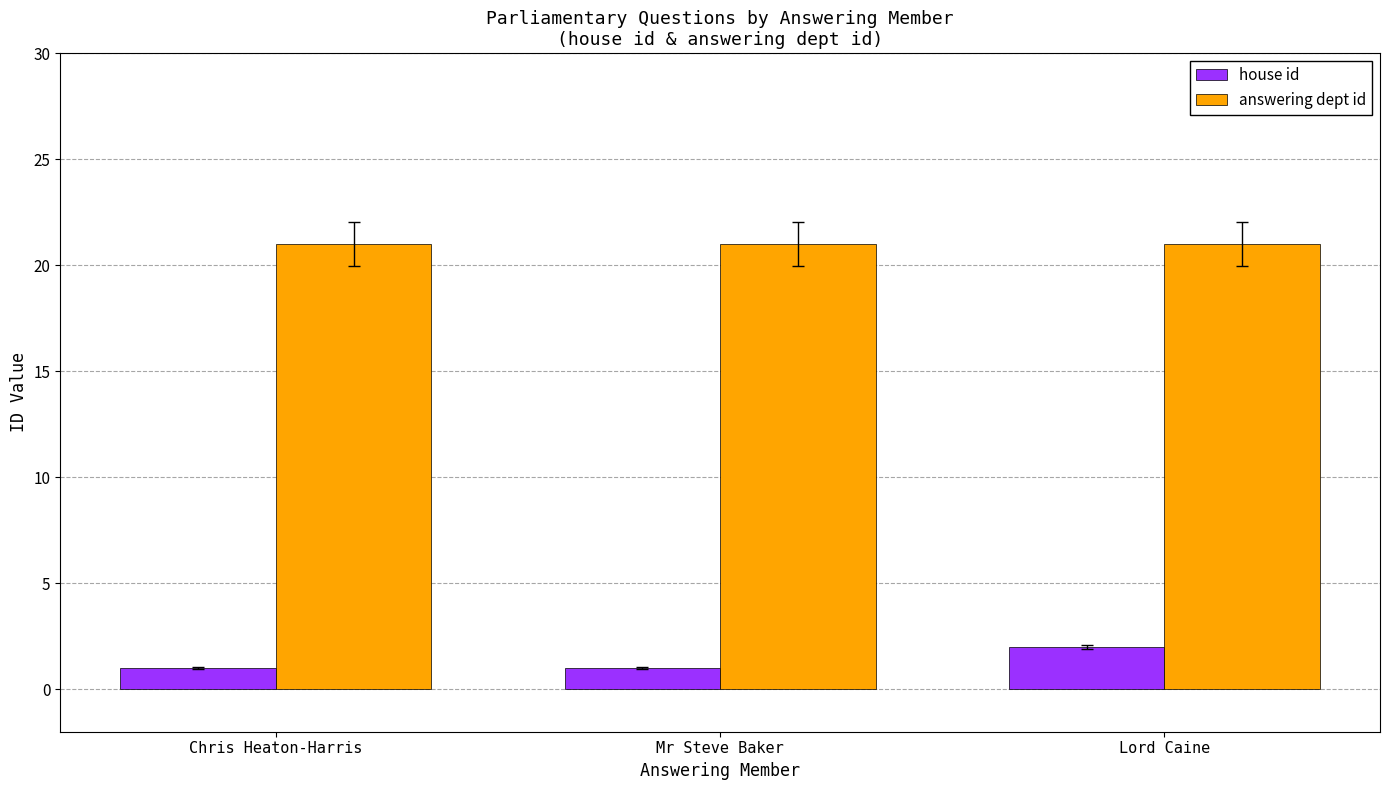

What is the value of the answering dept id bar at the 3rd from the left?

21